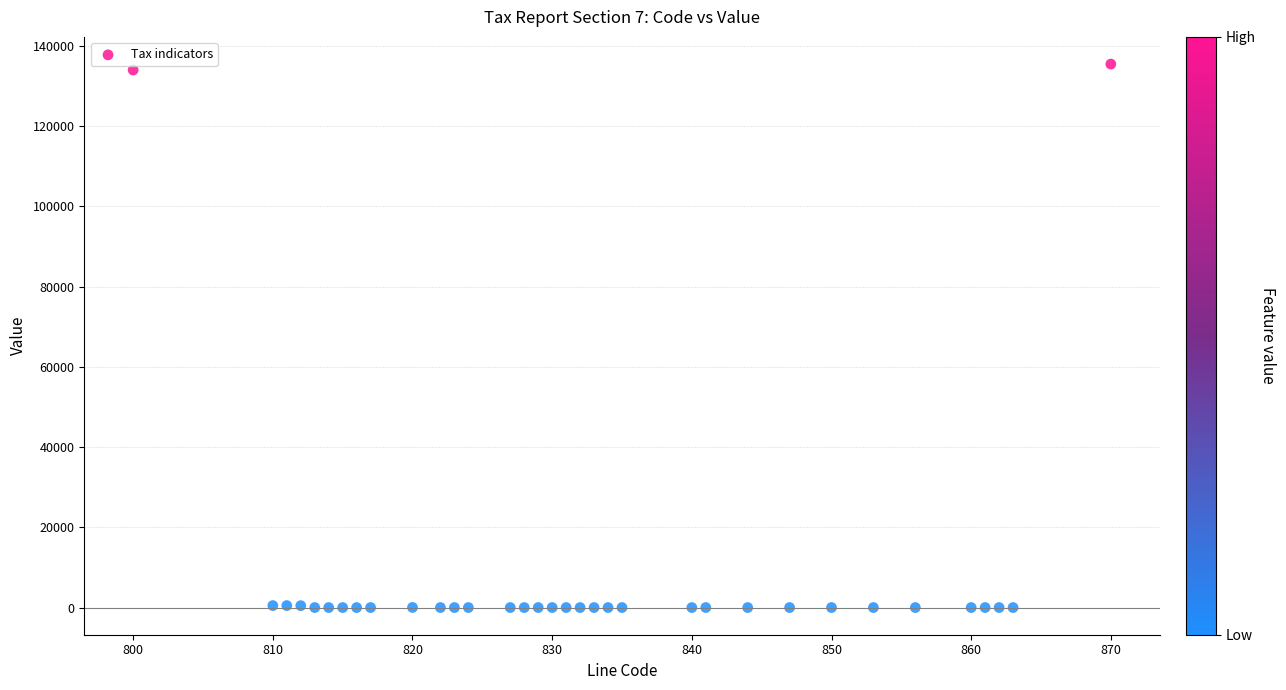

What is the range of Y values (max minus min)?

135487